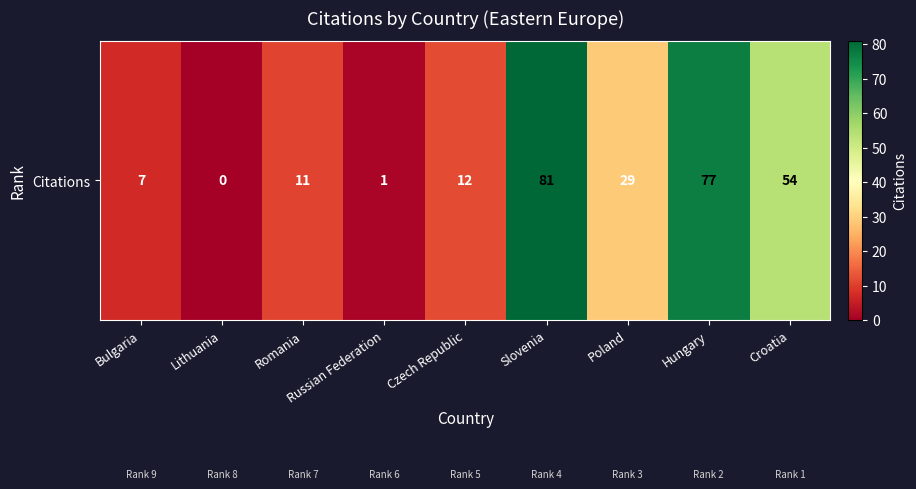

What is the difference between the values at Slovenia and Bulgaria?

74